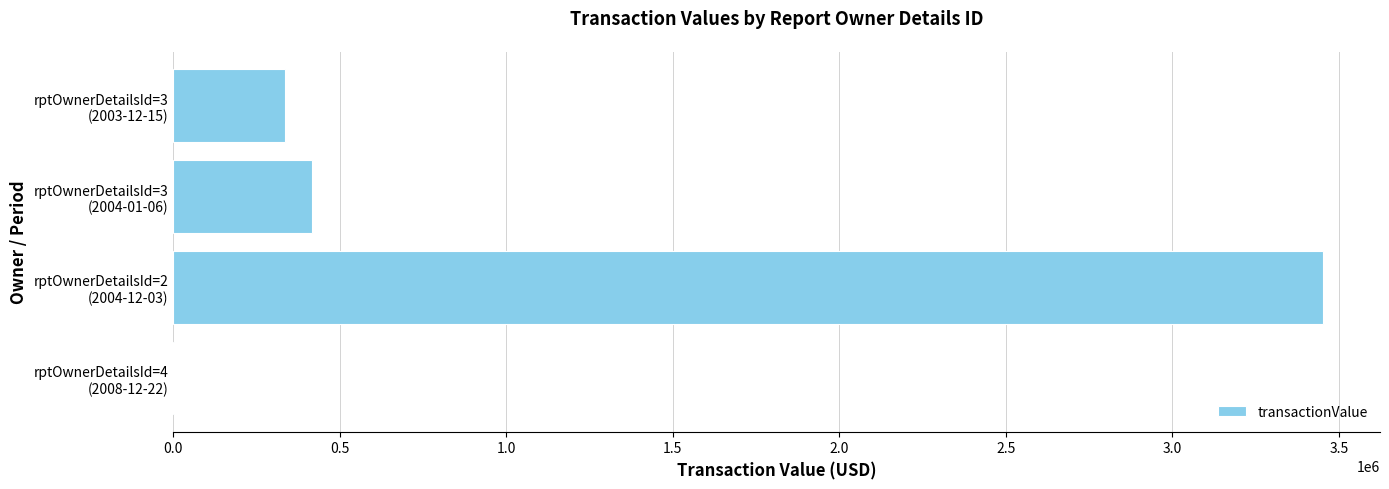

What is the maximum value shown in the chart?

3450500